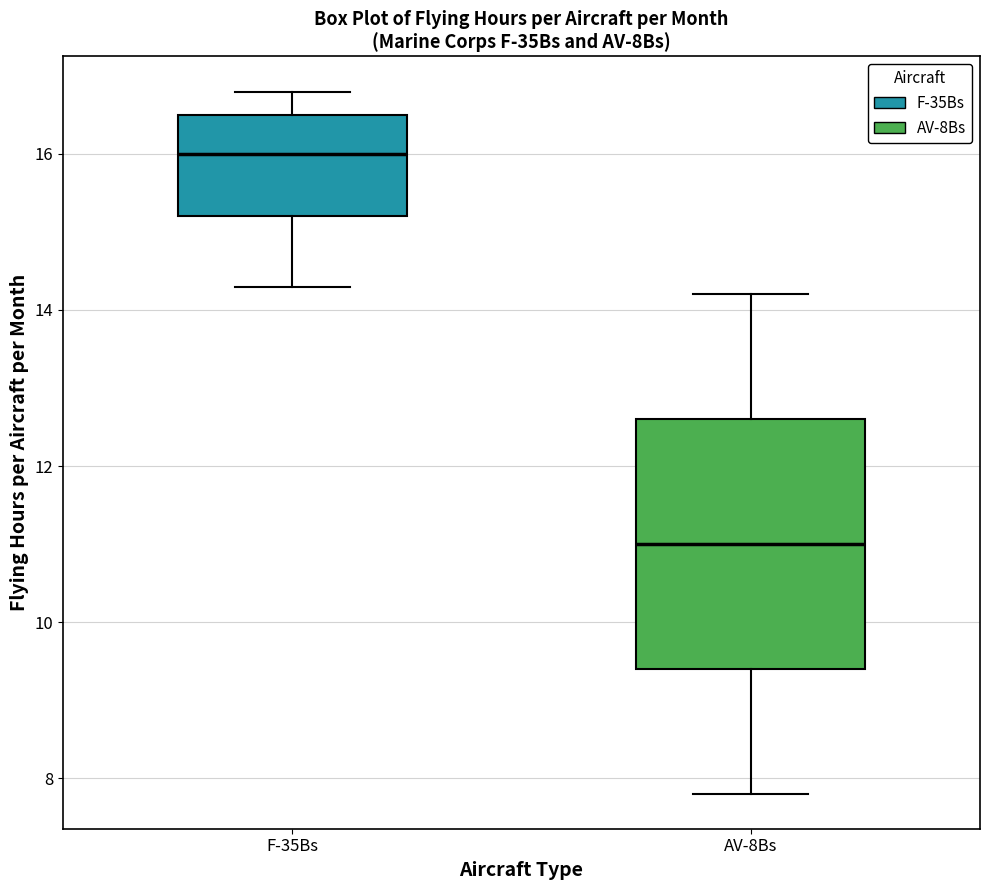

Which box is the tallest, from its lower edge to its upper edge?

AV-8Bs